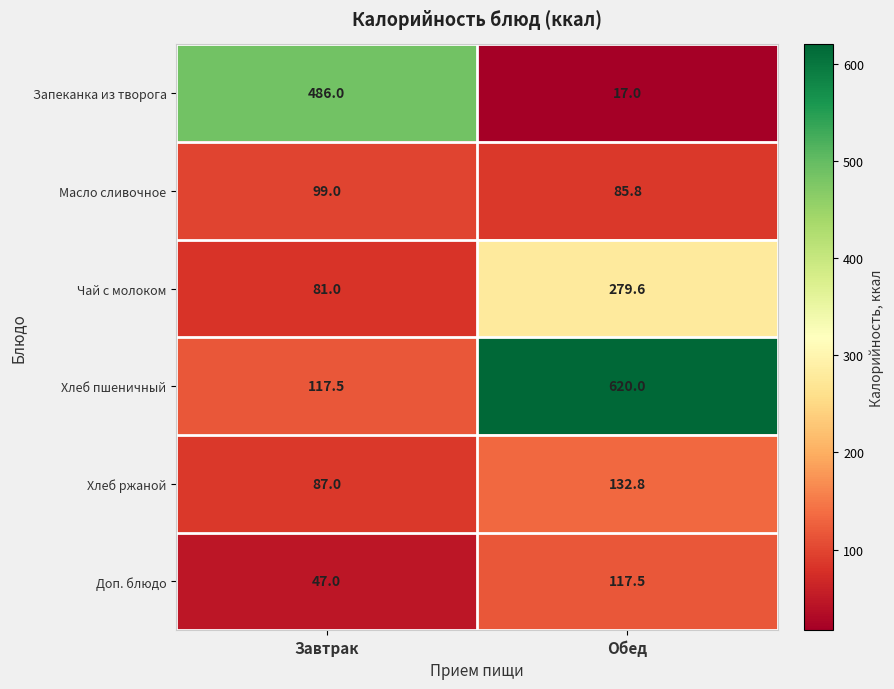

What is the spread (max minus min) of values at Завтрак?

439.0